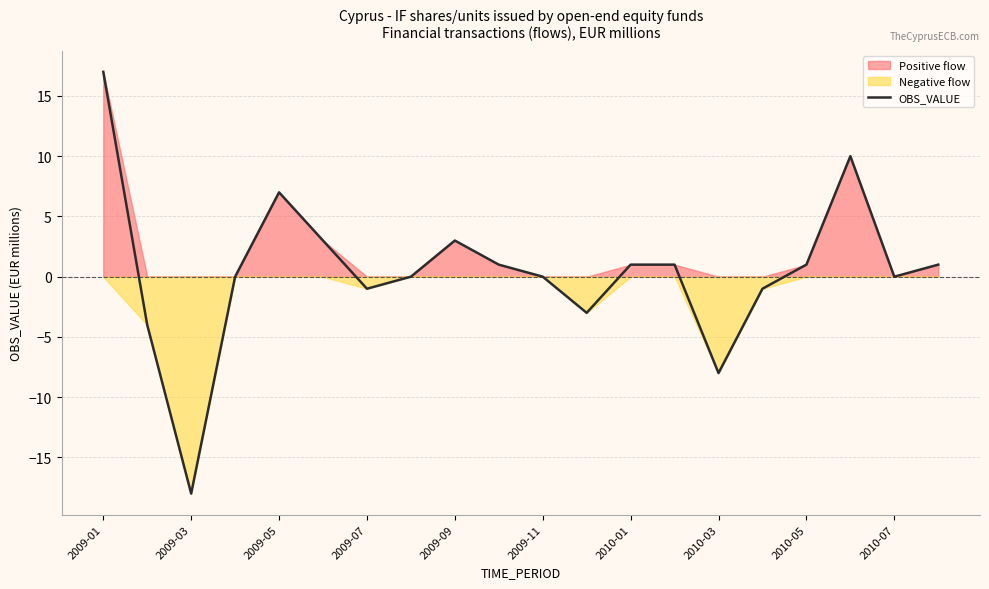

Which category has the lowest value in the OBS_VALUE series?

2009-03